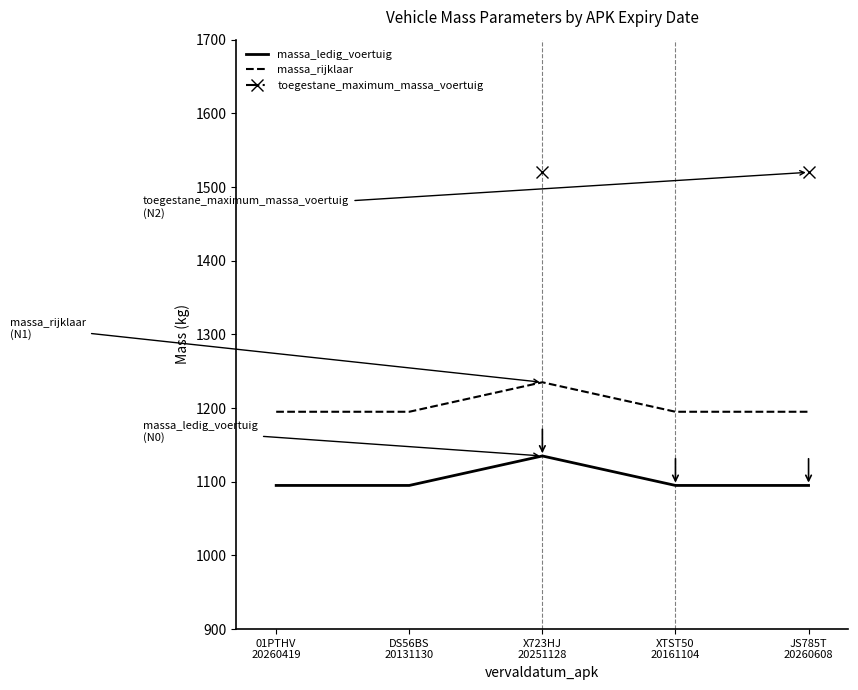

What is the difference between the massa_ledig_voertuig values at XTST50
20161104 and X723HJ
20251128?

40